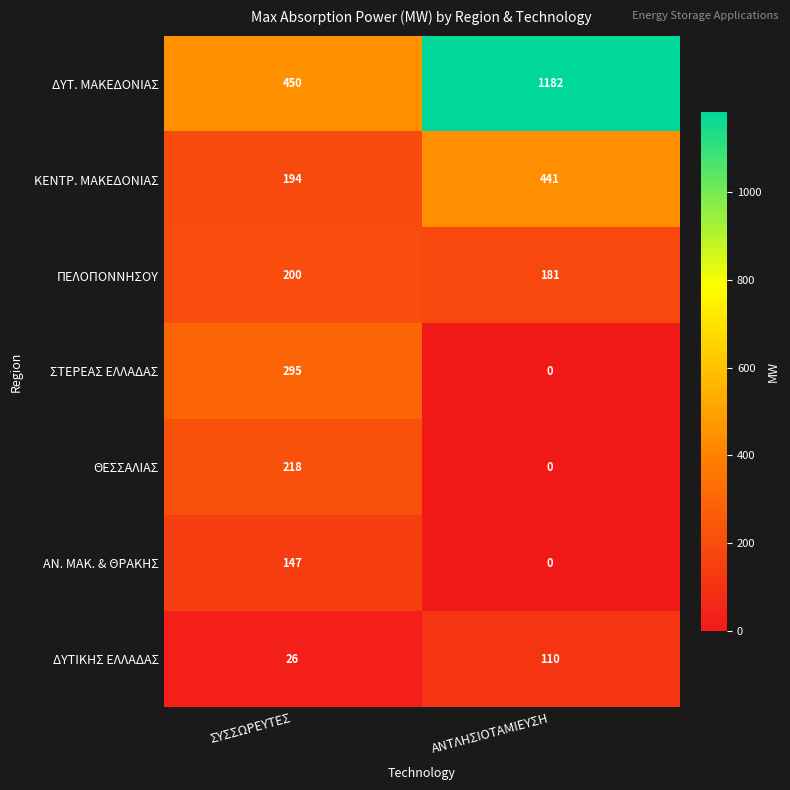

How many data points does each series have?

2